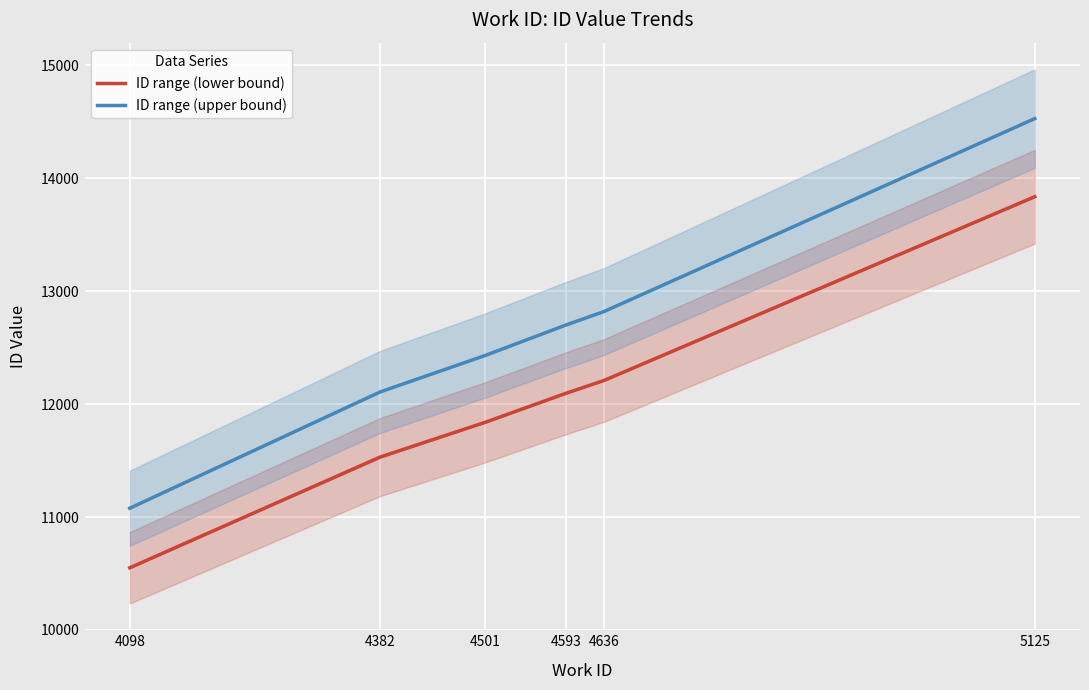

Which series has the largest total across all categories?

ID range (upper bound)